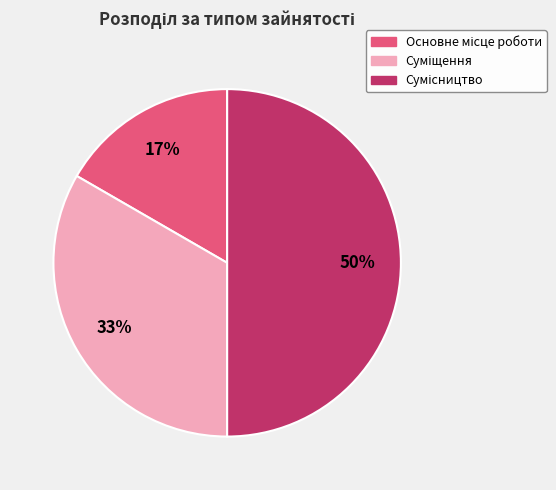

To the nearest percent, what is the average slice percentage?

33%